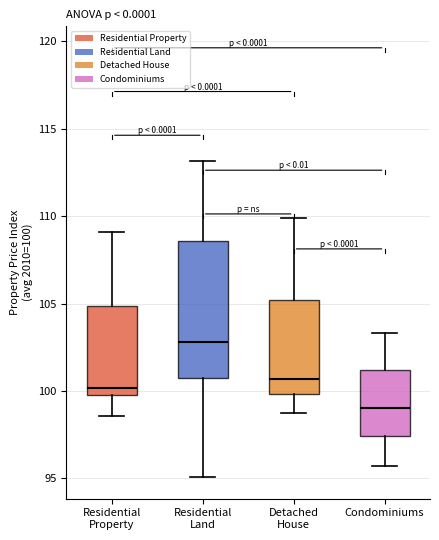

Which box has the highest median line?

Residential Land